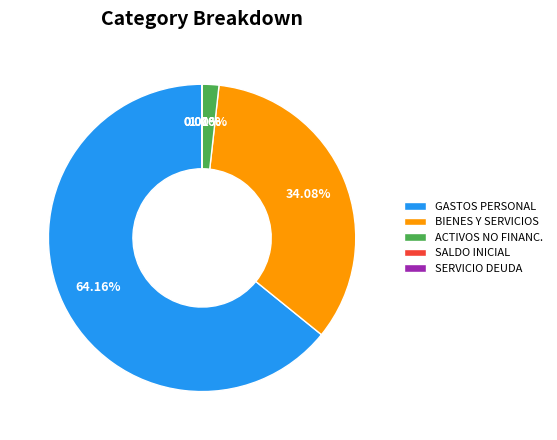

What is the largest slice in the pie chart?

GASTOS PERSONAL